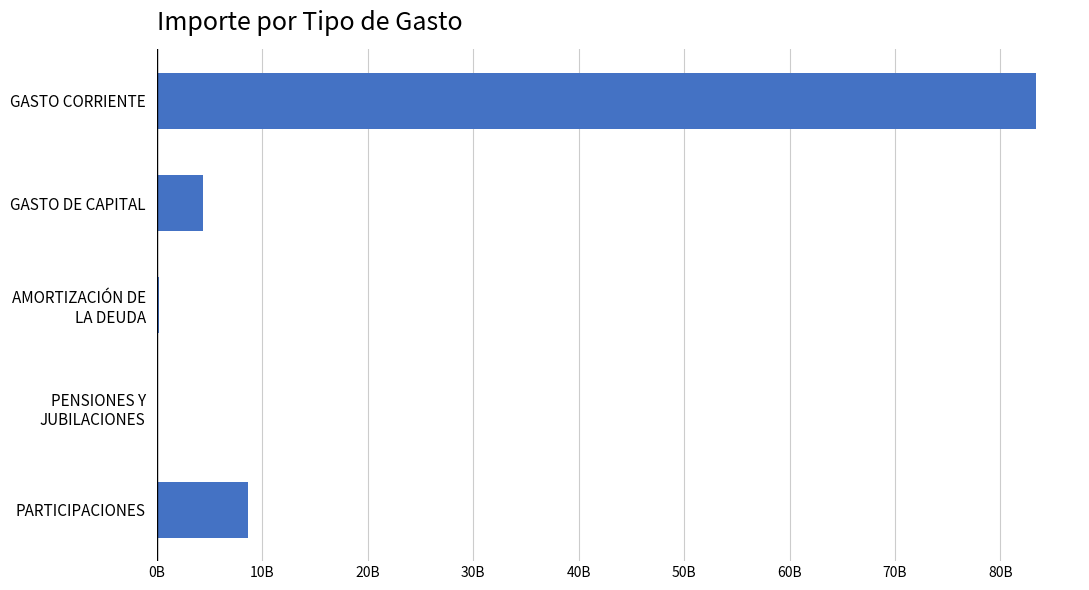

What is the greatest value displayed?

83376674065